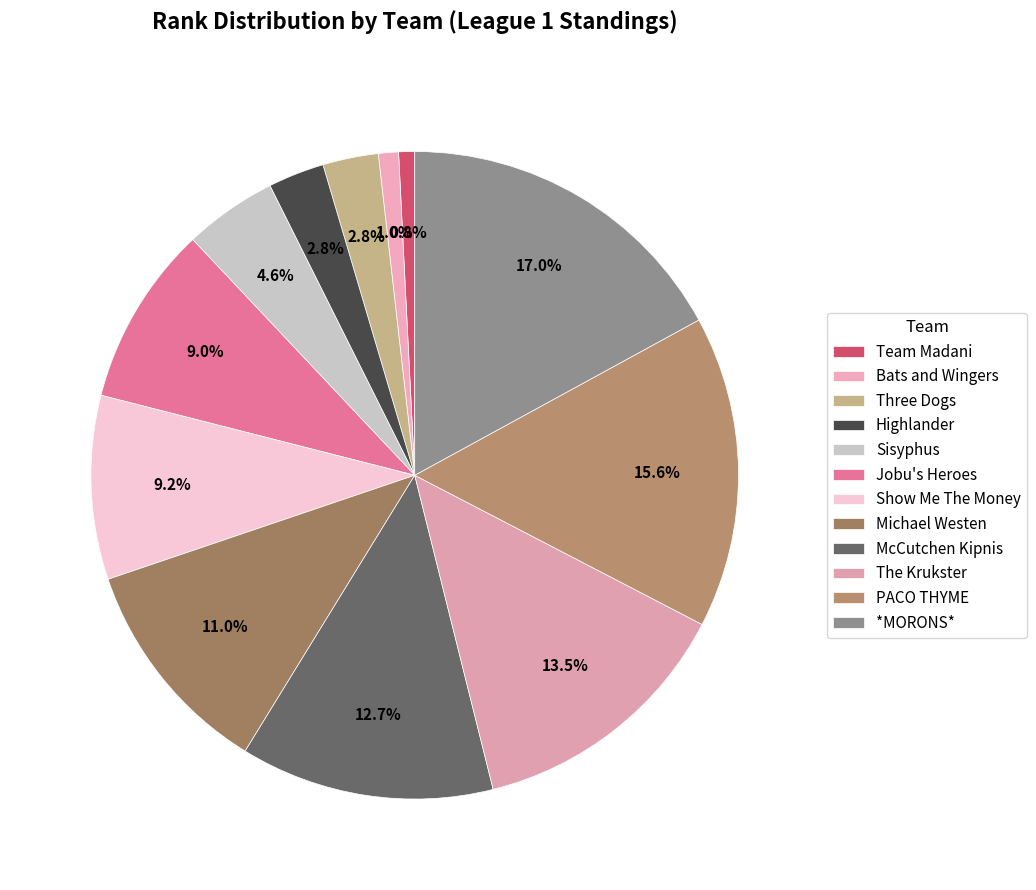

How many slices are in this pie chart?

12